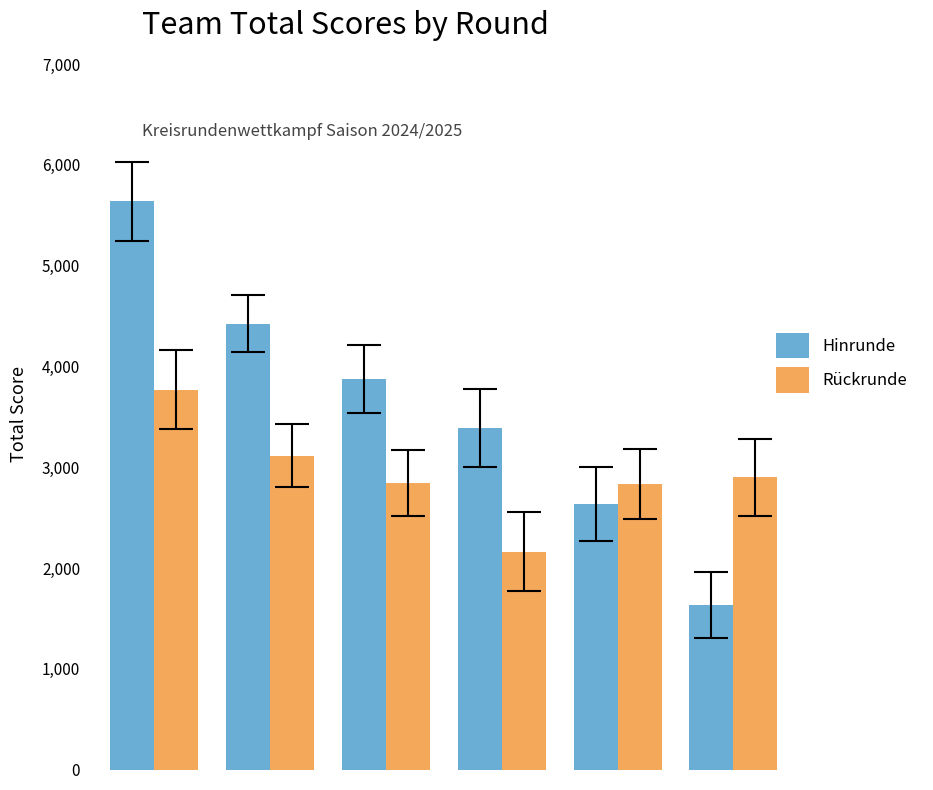

Which series has the widest spread of values?

Hinrunde